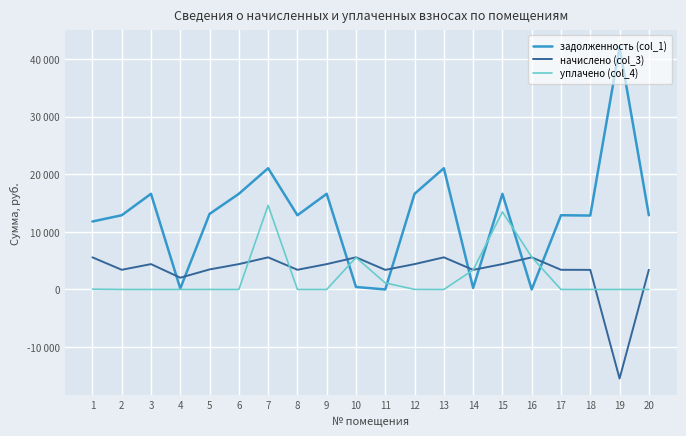

Reading left to right, extract all data points from this chart.

задолженность (col_1): 1=11805.6	2=12891.4	3=16615.0	4=162.0	5=13122.5	6=16615.0	7=21057.6	8=12891.4	9=16615.0	10=431.2	11=0.0	12=16615.0	13=21057.6	14=270.0	15=16615.0	16=0.0	17=12891.4	18=12840.0	19=42115.2	20=12891.4
начислено (col_3): 1=5579.3	2=3415.6	3=4402.2	4=2041.2	5=3476.9	6=4402.2	7=5579.3	8=3415.6	9=4402.2	10=5579.3	11=3402.0	12=4402.2	13=5579.3	14=3402.0	15=4402.2	16=5579.3	17=3415.6	18=3402.0	19=-15478.3	20=3415.6
уплачено (col_4): 1=50.0	2=0.0	3=0.0	4=0.0	5=4.0	6=0.0	7=14620.5	8=0.0	9=0.0	10=5545.5	11=1134.0	12=7.5	13=0.0	14=3388.9	15=13470.5	16=5629.0	17=0.0	18=0.0	19=0.0	20=0.0